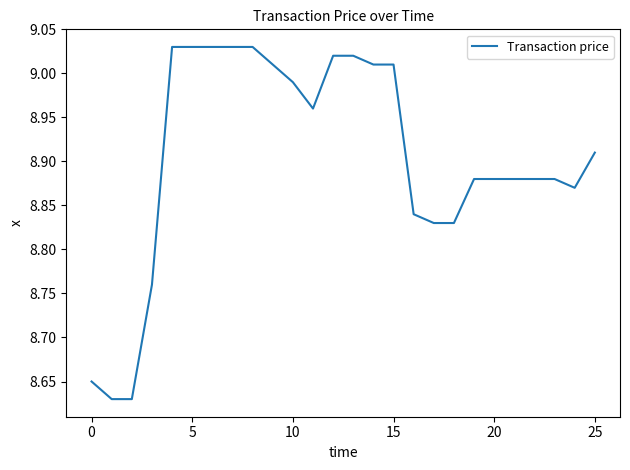

How many lines are shown in the chart?

1